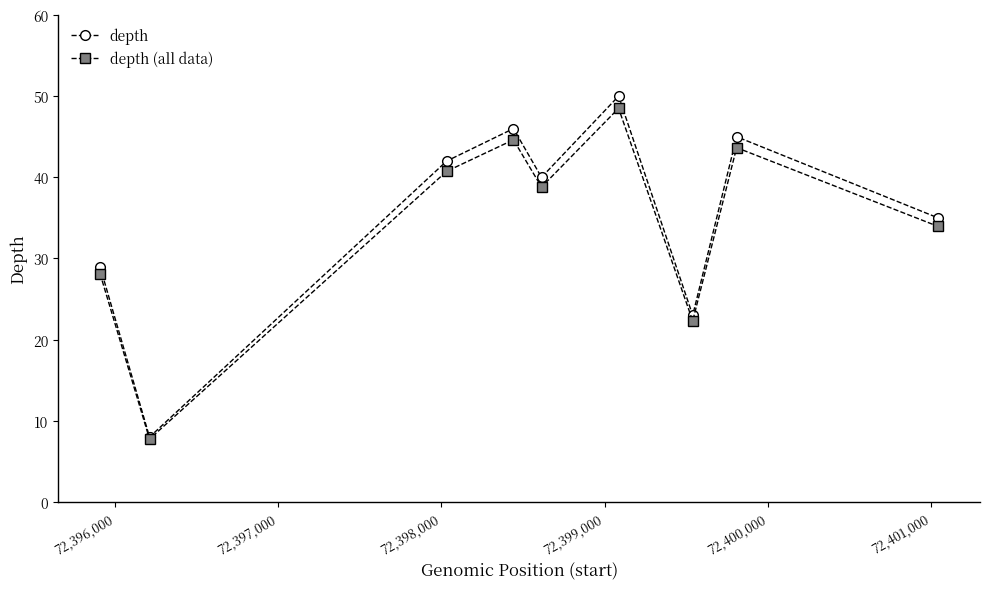

In depth, how many points are lower than both neighbors (excluding endpoints)?

3